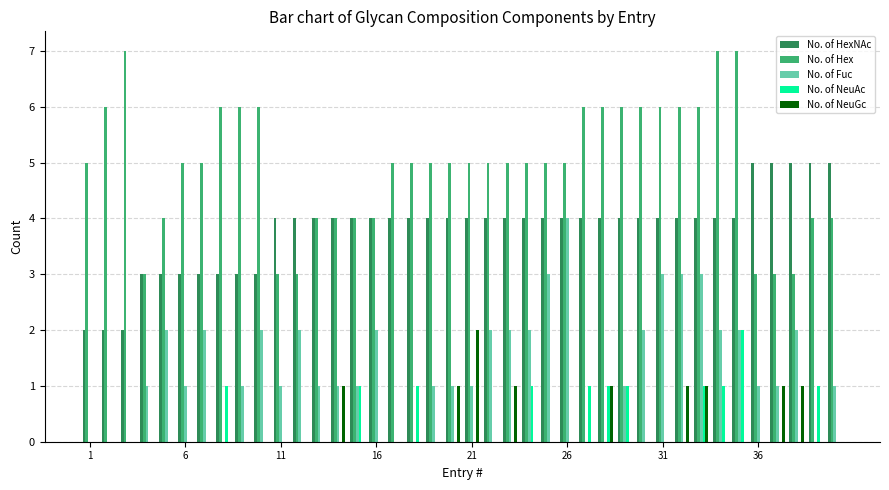

What is the sum of all No. of NeuGc values?

10